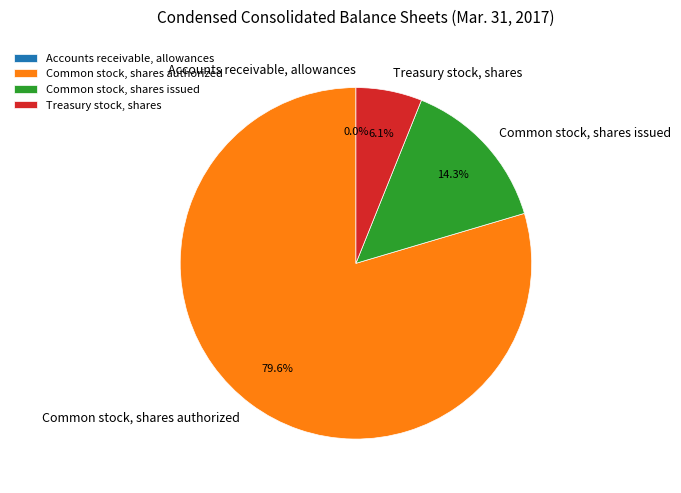

Combined, what portion of the pie is Common stock, shares issued and Common stock, shares authorized?

93.9%